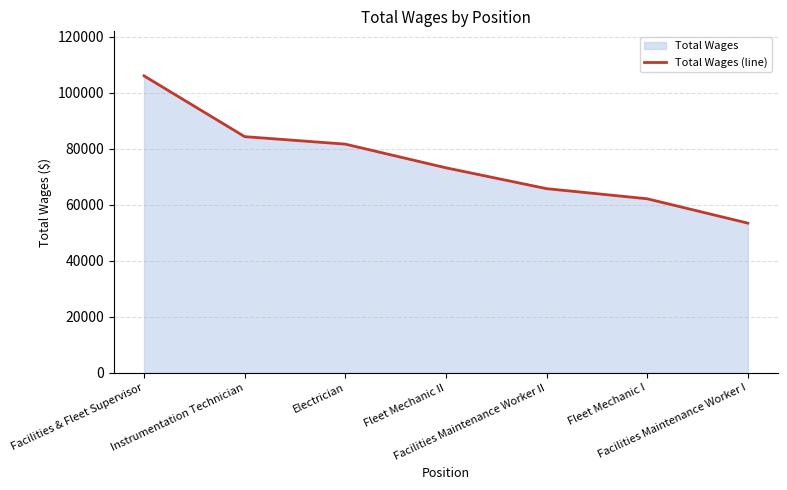

Approximately how many times larger is the value at Facilities Maintenance Worker I compared to Electrician?

0.7